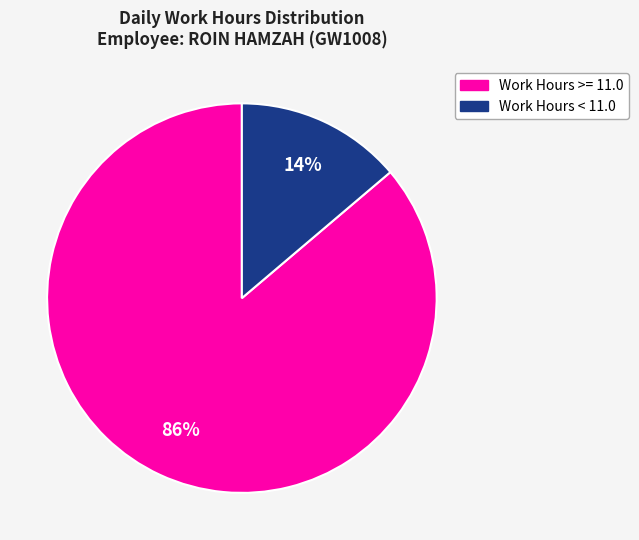

Does any single category account for the majority?

Yes